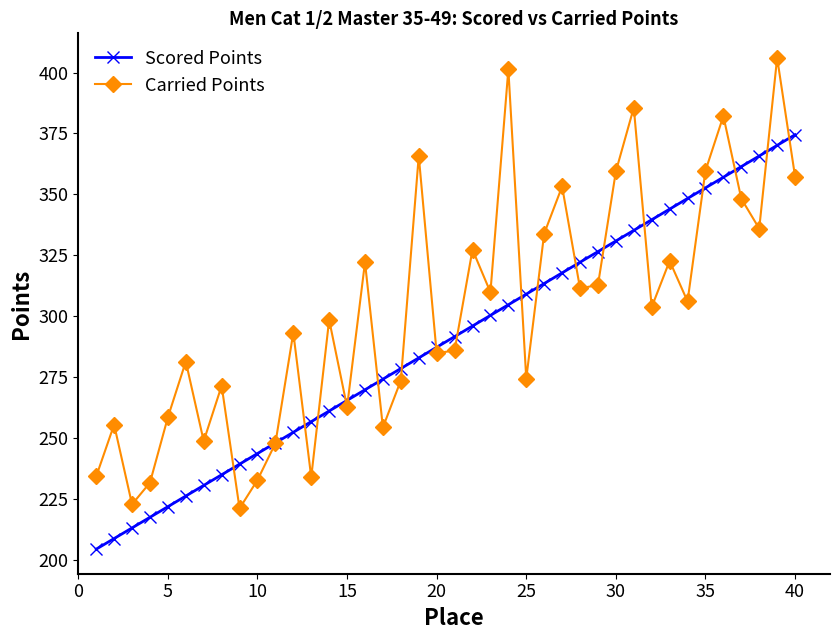

What is the difference between the maximum and minimum values in the Scored Points series?

170.1